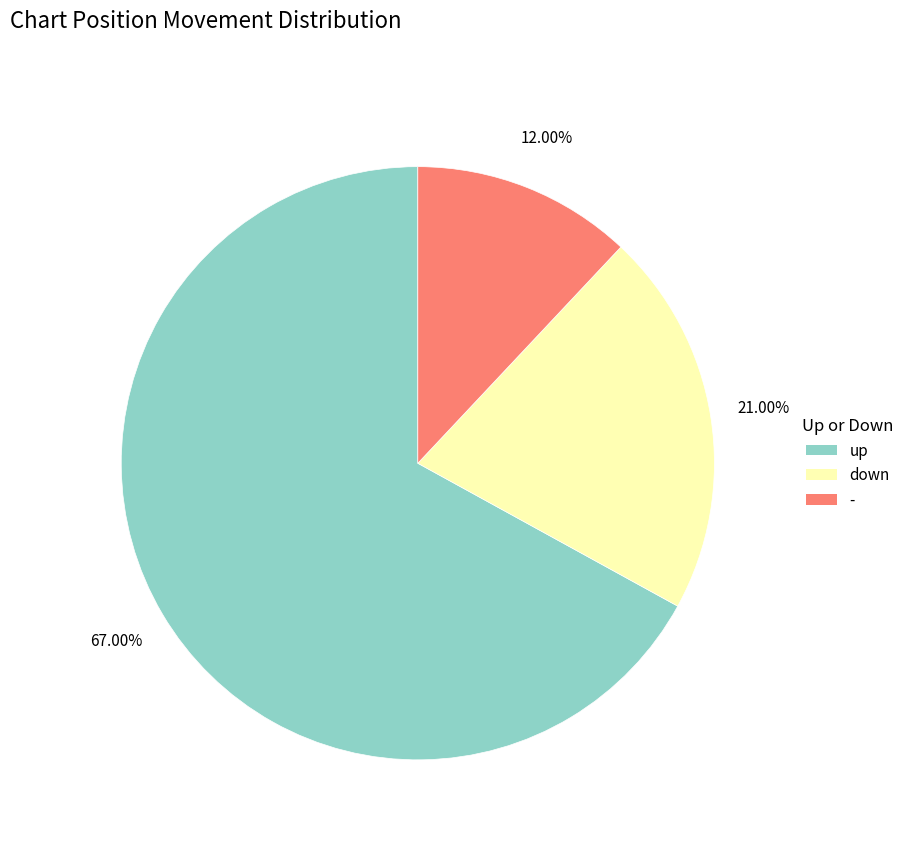

What is the smallest slice in the pie chart?

-